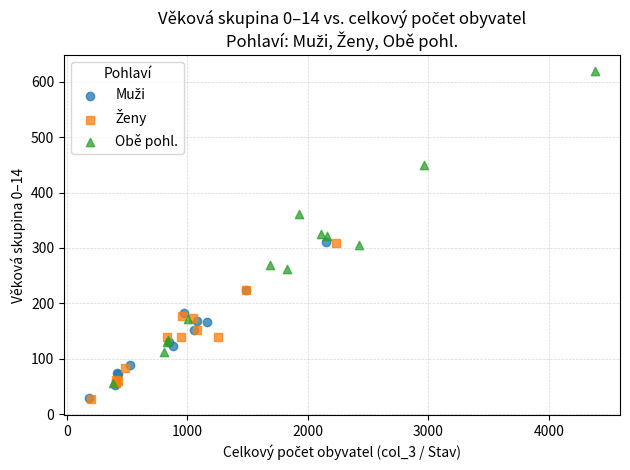

Which series contains the highest Y value?

Obě pohl.